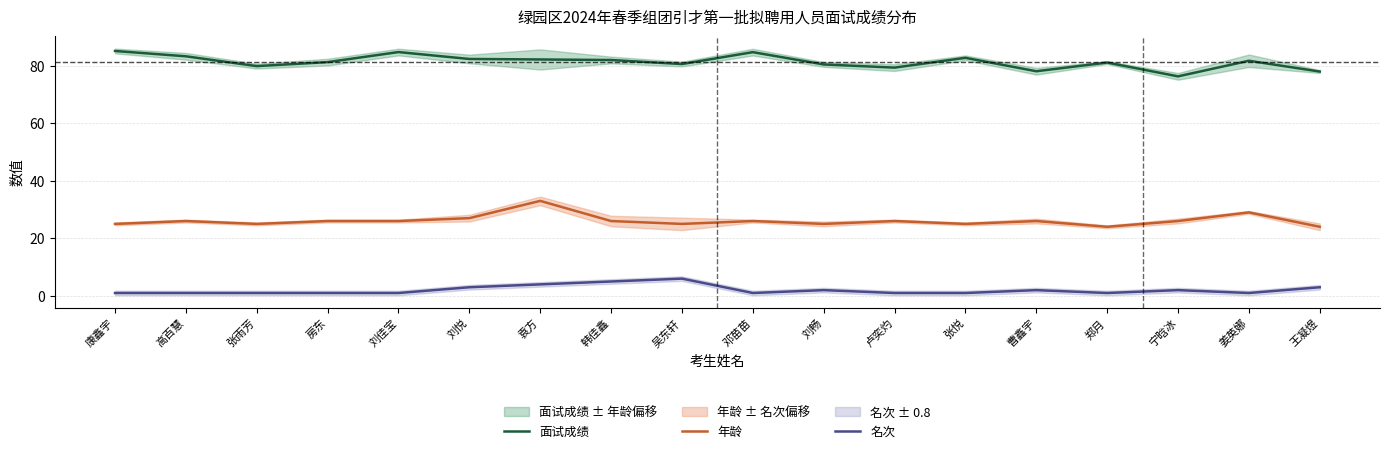

The 名次 series shows 1.0 at 姜英娜. True or false?

True